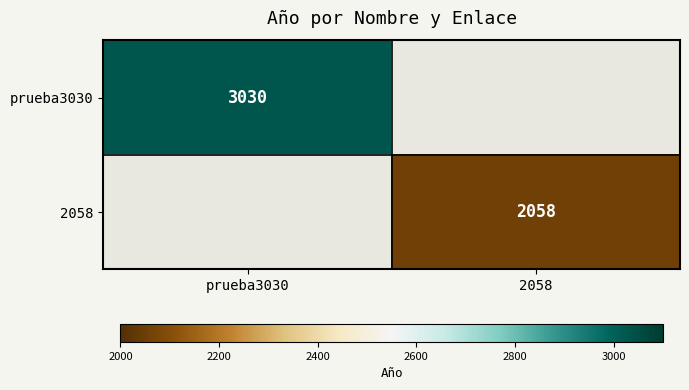

Is it true that 2058 equals 2058 at 2058?

True